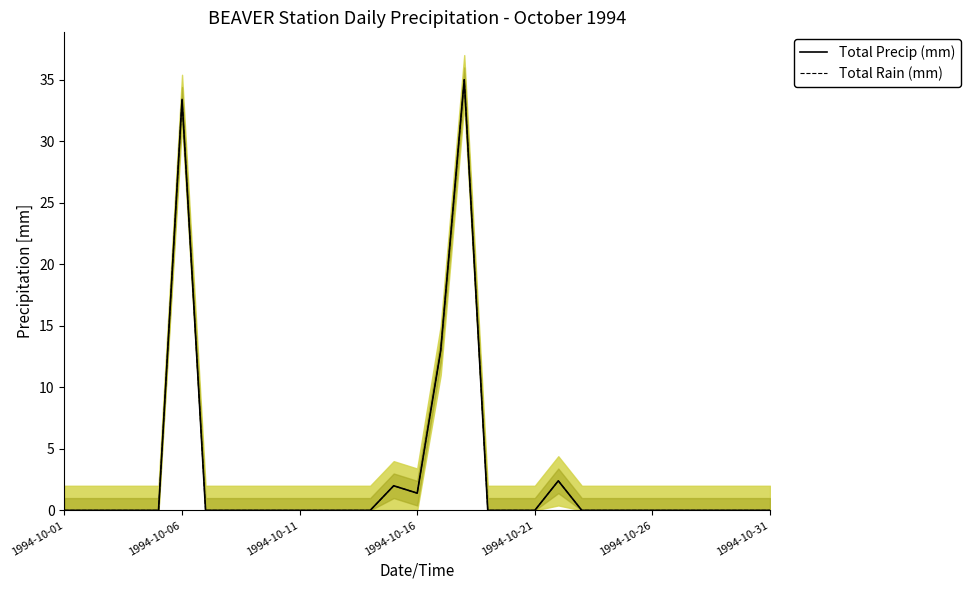

In Total Rain (mm), how many points are higher than both neighbors (excluding endpoints)?

4